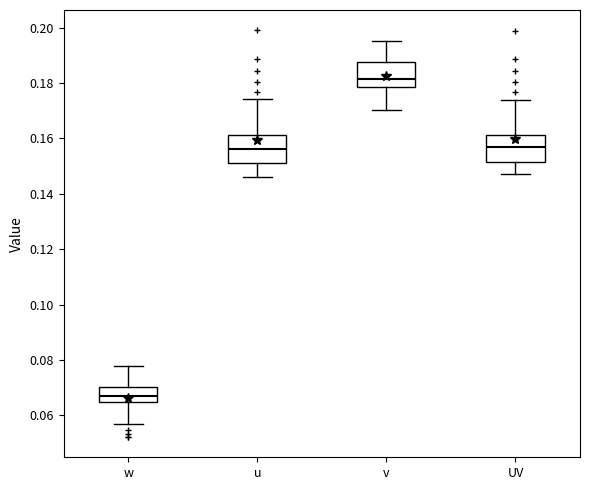

Reading left to right, read every box against the y-axis: the position of its median line, the range the box covers, and the ends of its whiskers. The values are not printed on the chart, so give them approximately, as read against the axis.

w: median 0.068, box 0.064 to 0.070, whiskers 0.056 to 0.078
u: median 0.156, box 0.152 to 0.162, whiskers 0.146 to 0.174
v: median 0.182, box 0.178 to 0.188, whiskers 0.170 to 0.196
UV: median 0.156, box 0.152 to 0.162, whiskers 0.148 to 0.174